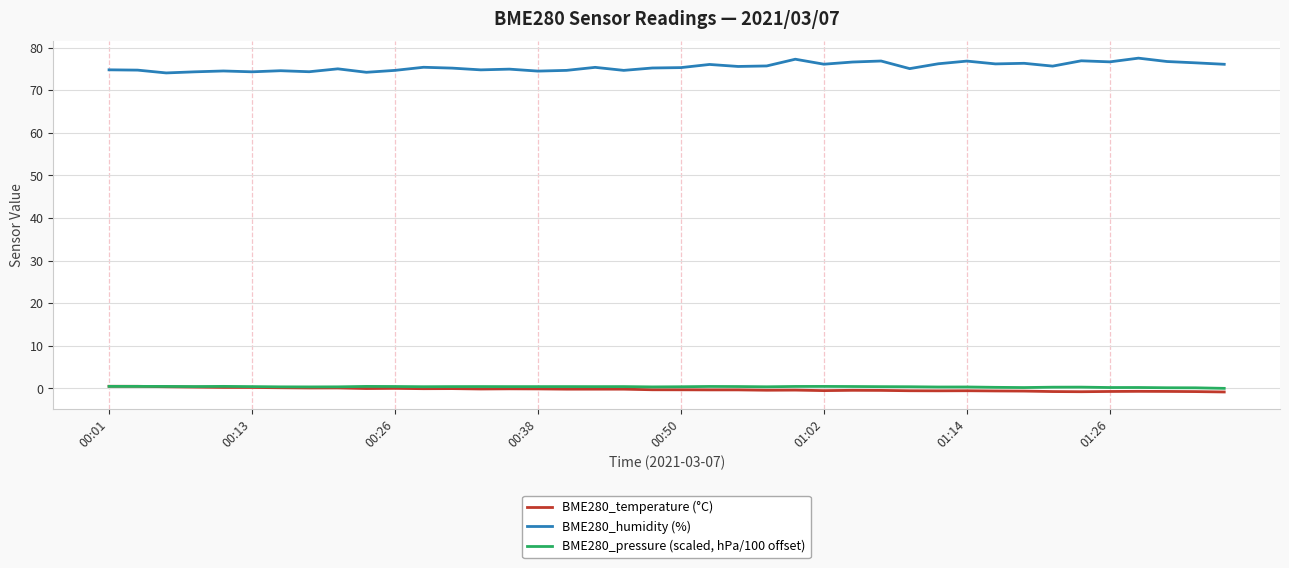

Which series has the widest spread of values?

BME280_humidity (%)